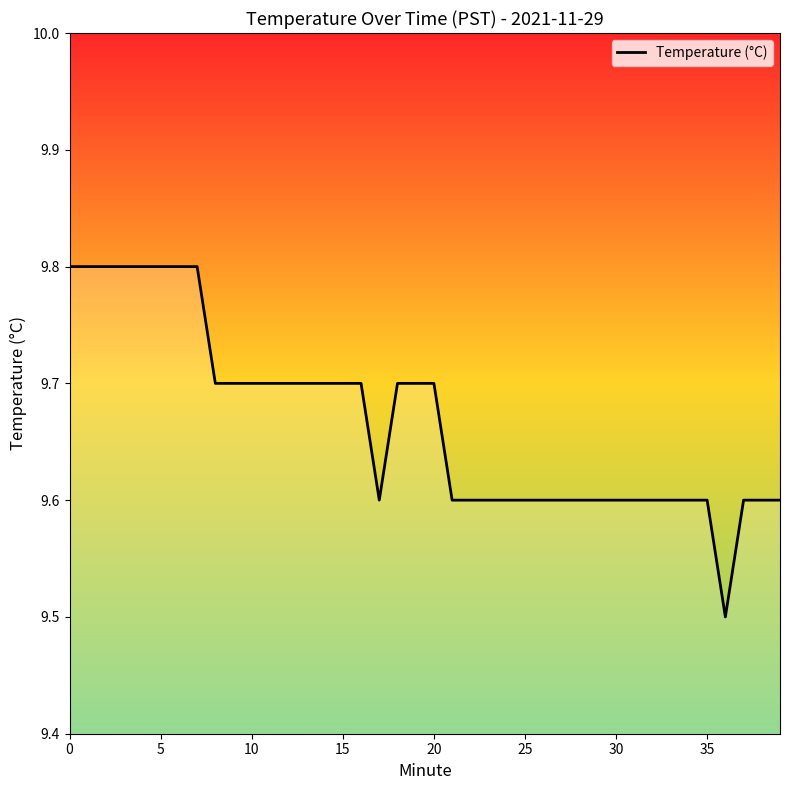

Is this an area chart (filled region under the line)?

No